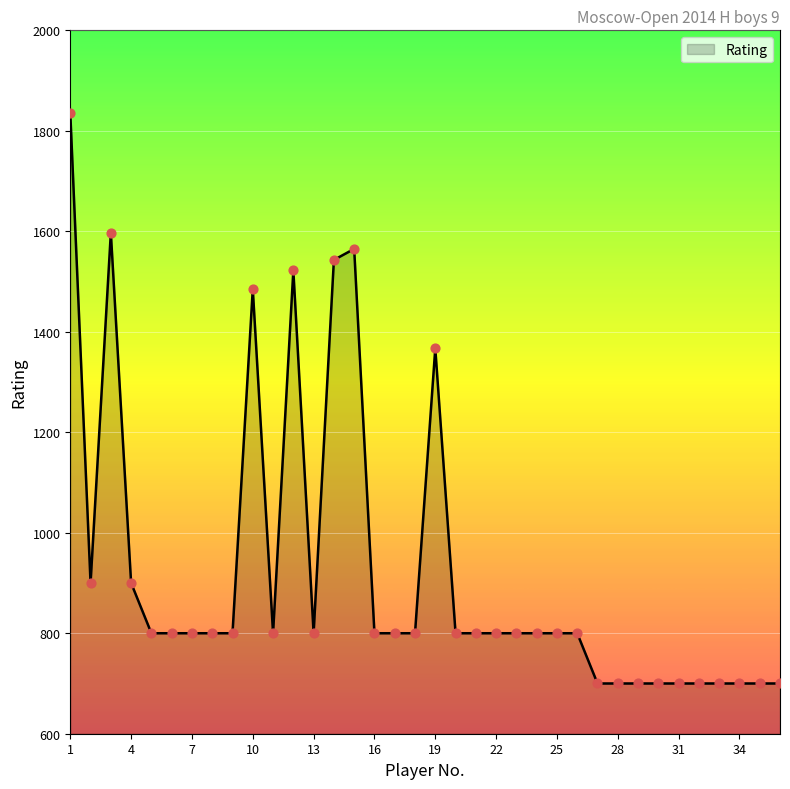

What is the difference between the maximum and minimum values?

1136